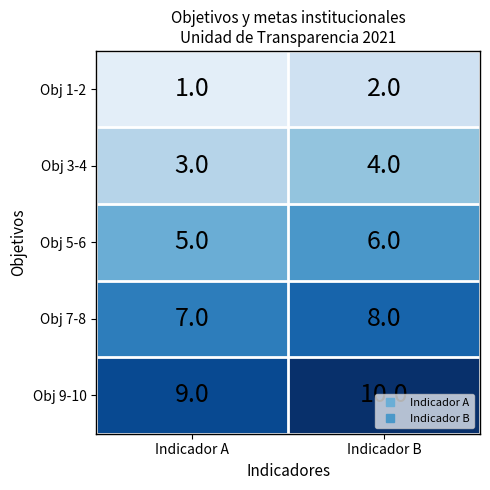

Rank the series by their average value, from lowest to highest.

Obj 1-2, Obj 3-4, Obj 5-6, Obj 7-8, Obj 9-10